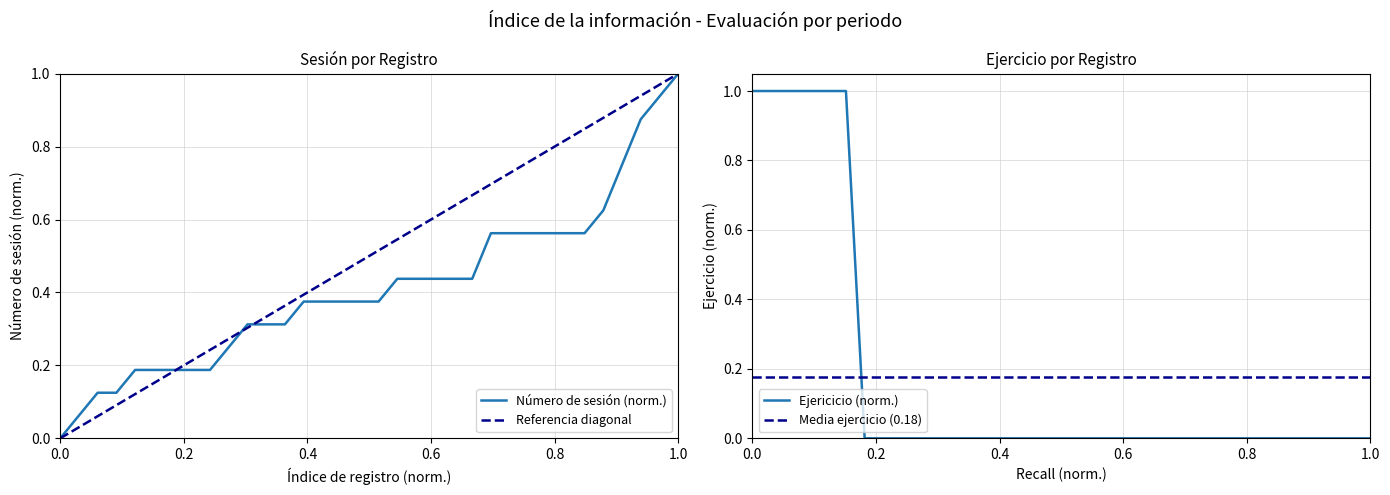

How many data points are above 0?

6